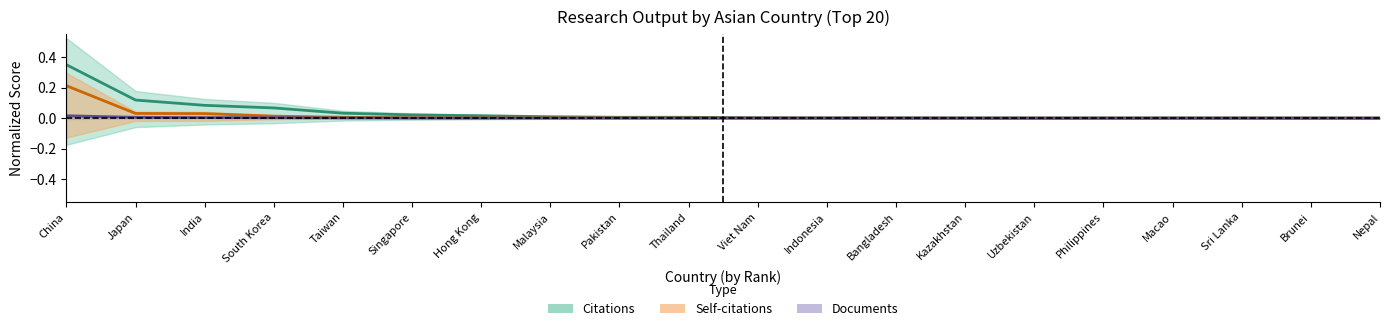

Which series changed the most between India and Indonesia?

Citations (center)